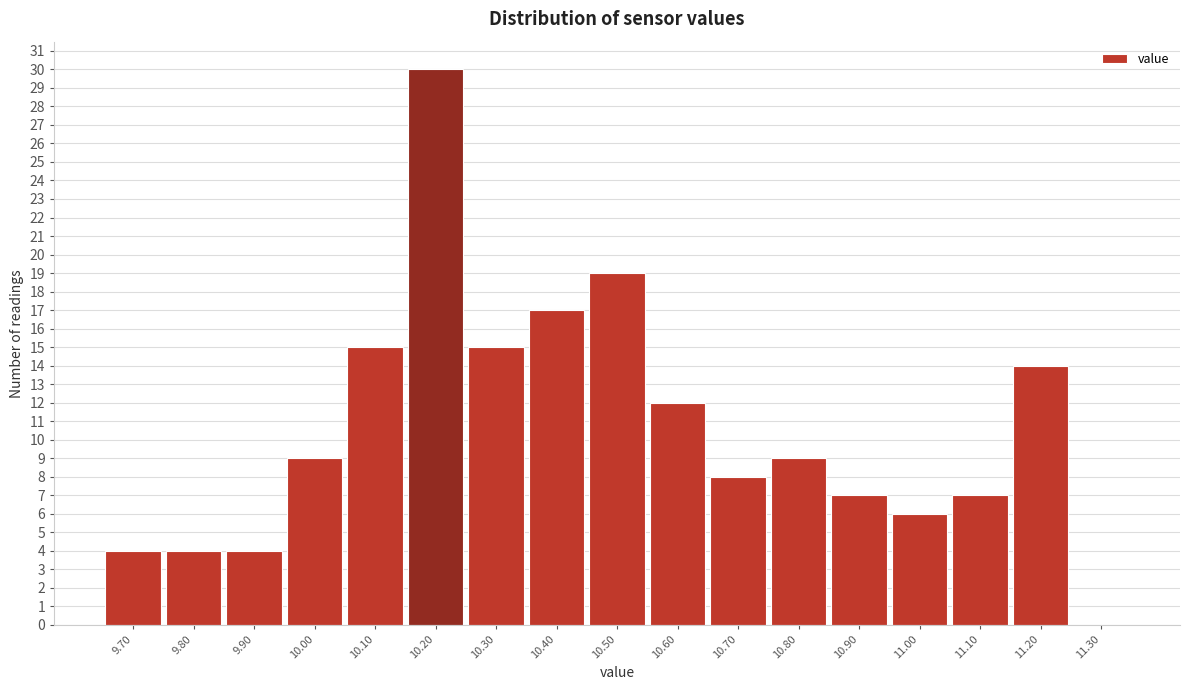

Reading left to right, list every bar in this chart as the range it spans on the x-axis followed by its height. The values are not printed on the chart, so give them approximately, as read against the axis.

9.65 to 9.75: 4
9.75 to 9.85: 4
9.85 to 9.95: 4
9.95 to 10.05: 9
10.05 to 10.15: 15
10.15 to 10.25: 30
10.25 to 10.35: 15
10.35 to 10.45: 17
10.45 to 10.55: 19
10.55 to 10.65: 12
10.65 to 10.75: 8
10.75 to 10.85: 9
10.85 to 10.95: 7
10.95 to 11.05: 6
11.05 to 11.15: 7
11.15 to 11.25: 14
11.25 to 11.35: 0